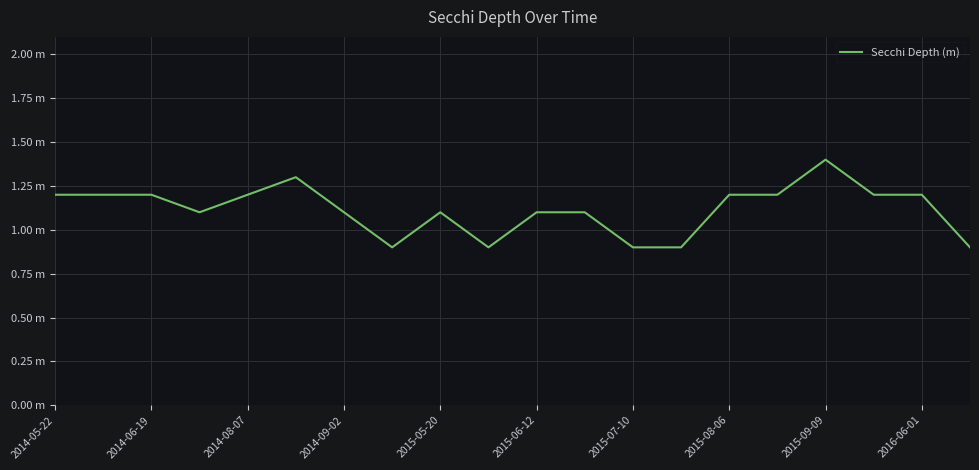

What is the smallest value displayed?

0.9